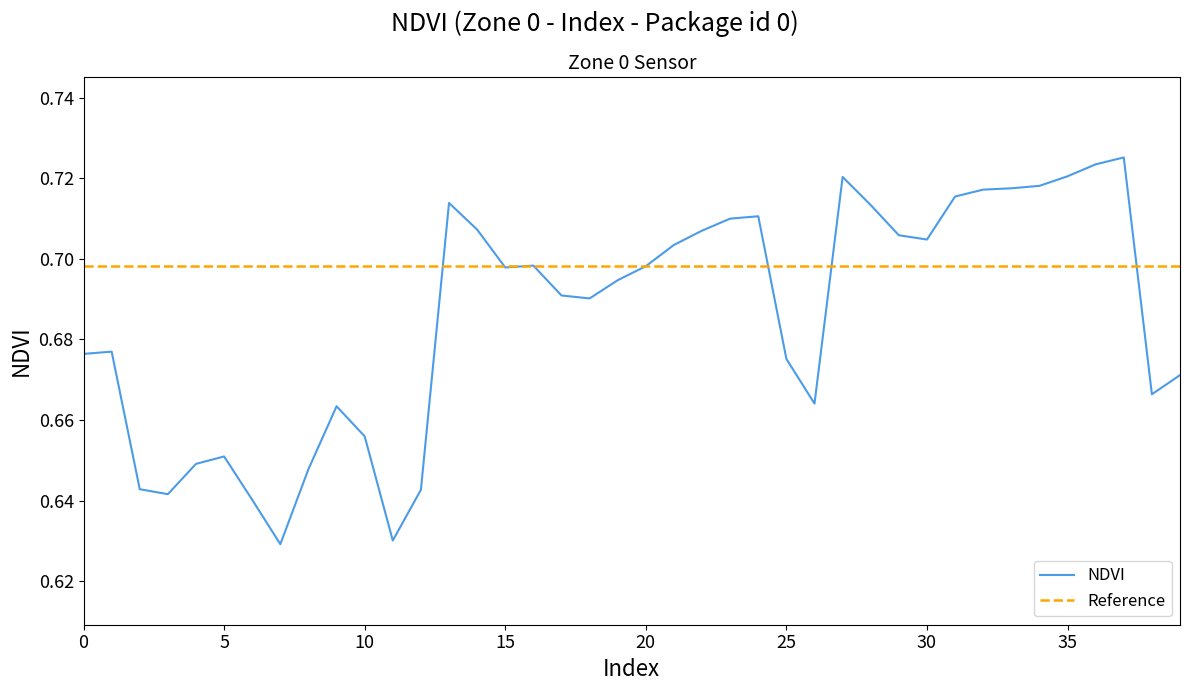

The chart shows a value of 0.2 at 0. True or false?

False